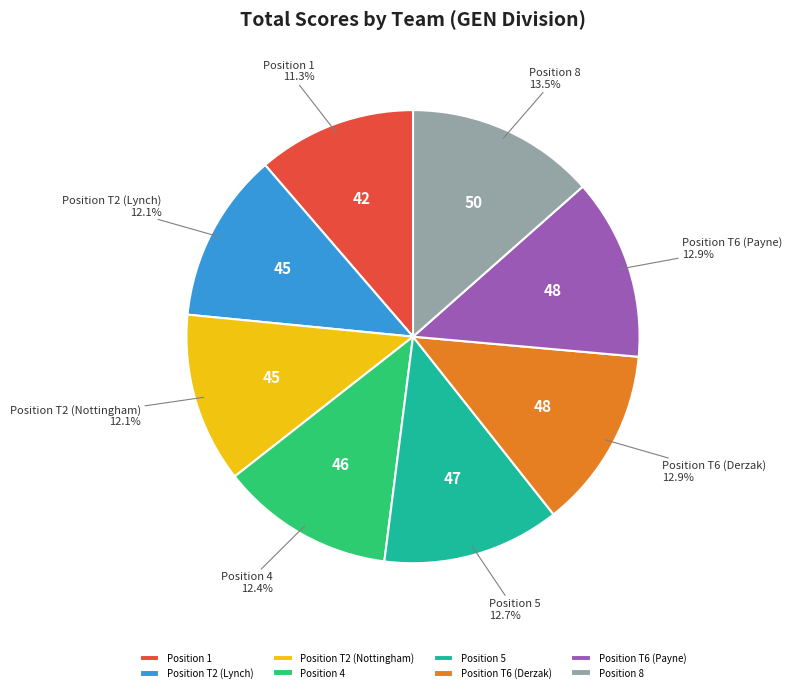

Does any single category account for the majority?

No